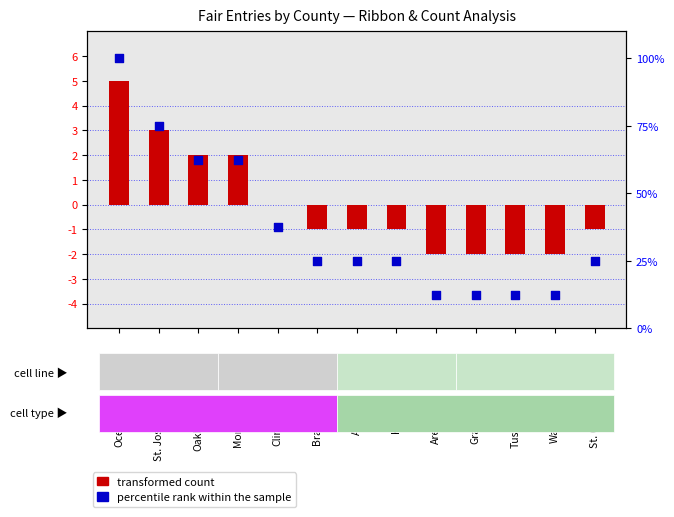

Is the value of transformed count at Monroe greater than the value of percentile rank within the sample at Branch?

No